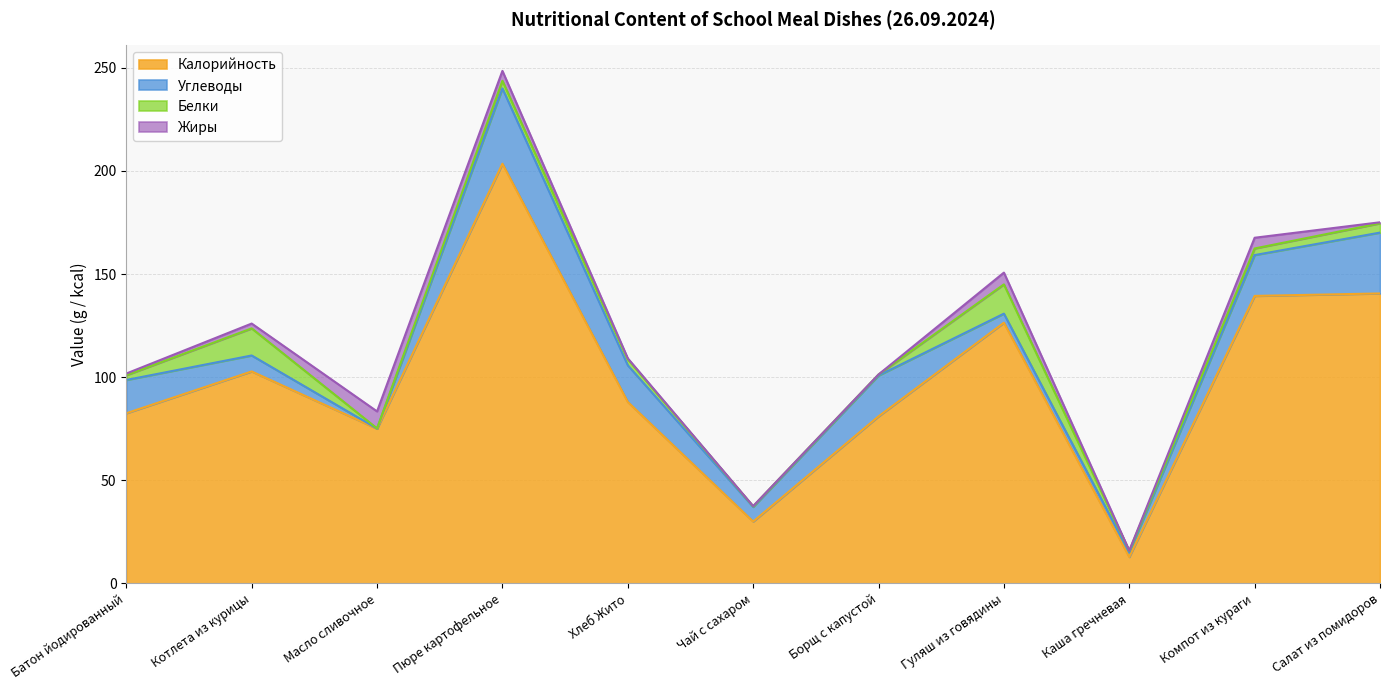

True or false: Жиры and Выход intersect in this chart.

False